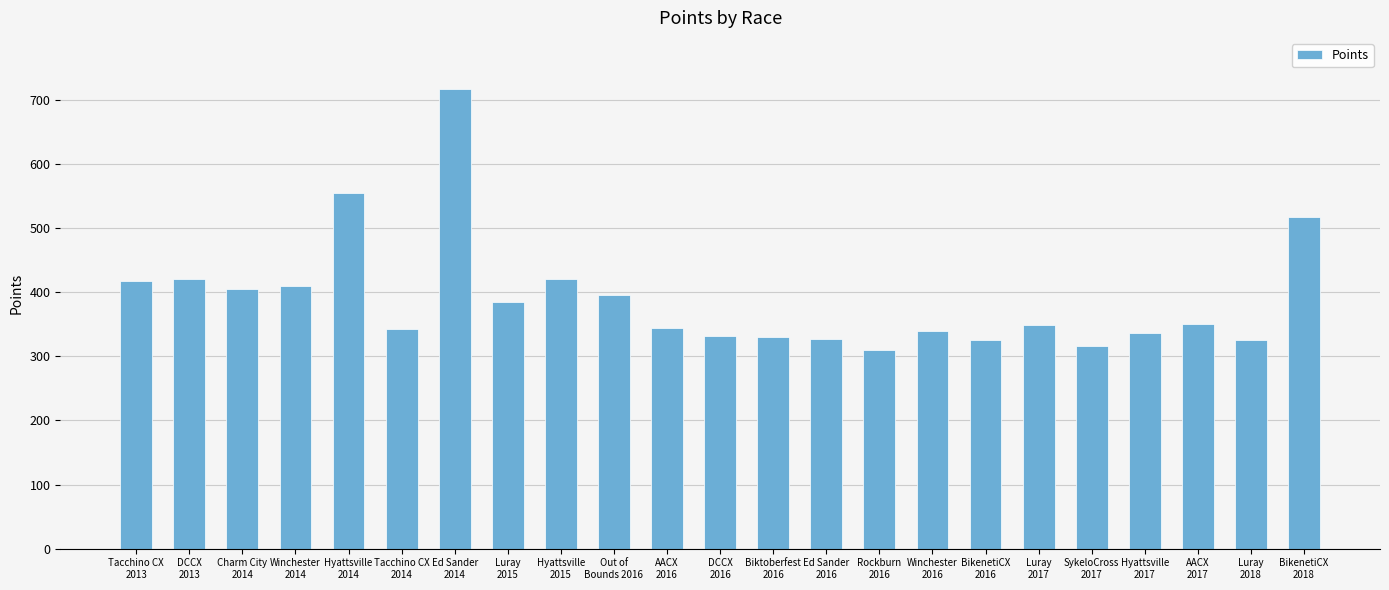

The value at BikenetiCX
2018 is 517.7. True or false?

True